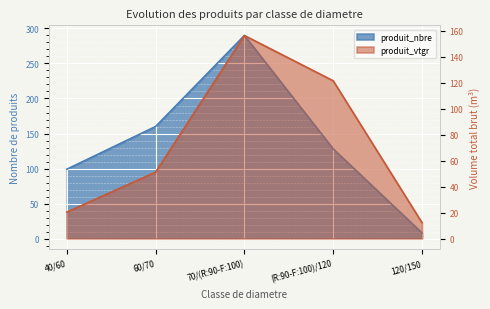

The produit_nbre series shows 99.0 at 40/60. True or false?

True